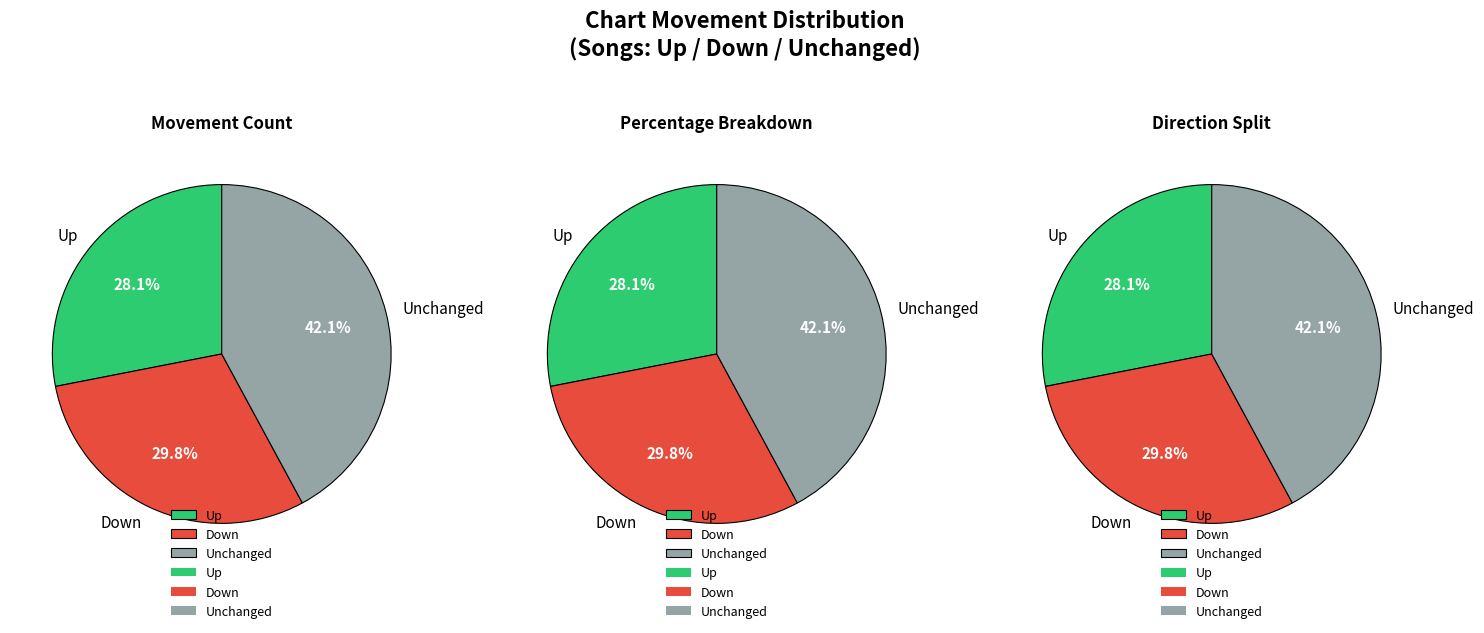

To the nearest percent, what percentage of the pie is down?

30%